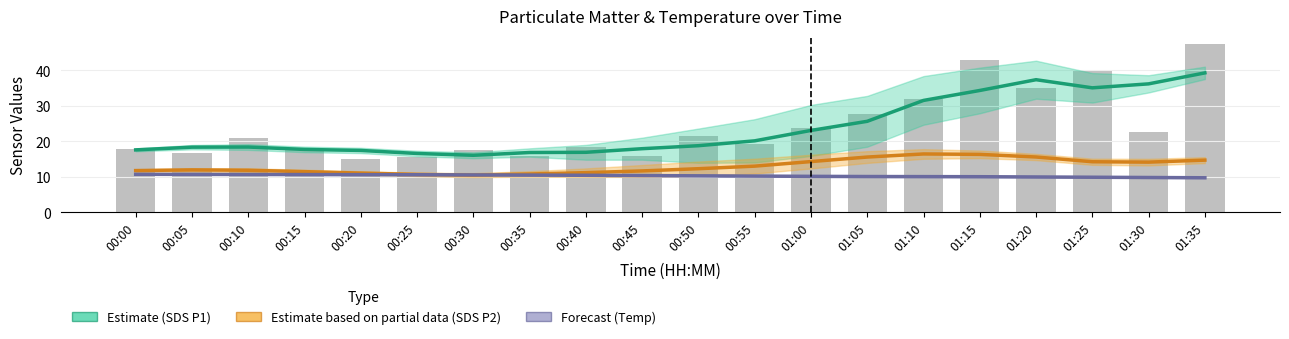

How many data points in Estimate based on partial data (SDS P2) are above 12?

10